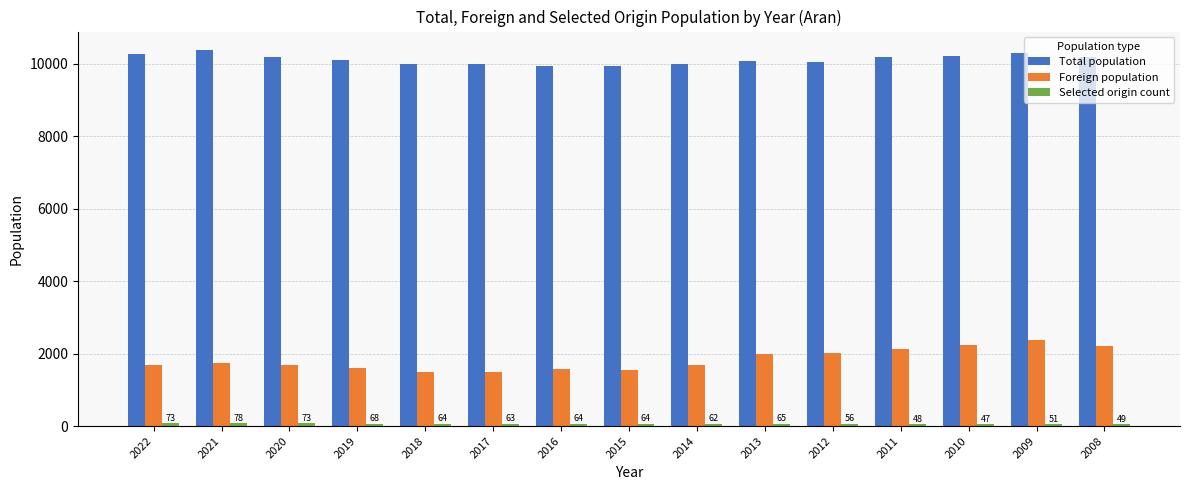

Which series has the largest range (max minus min)?

Foreign population